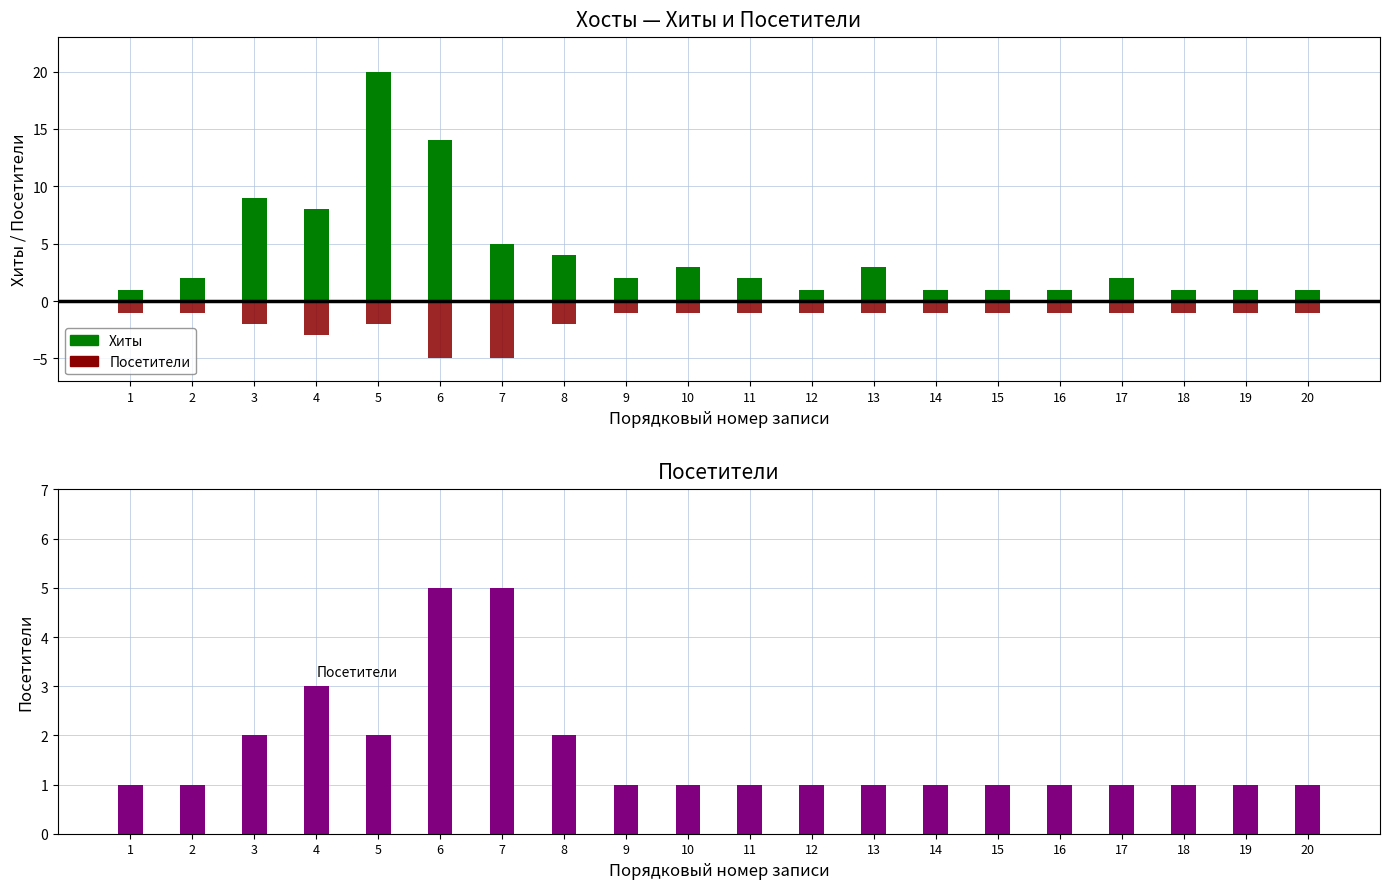

Reading left to right, transcribe all the data shown in this chart.

Хиты: 1	2	9	8	20	14	5	4	2	3	2	1	3	1	1	1	2	1	1	1
Посетители: 1	1	2	3	2	5	5	2	1	1	1	1	1	1	1	1	1	1	1	1